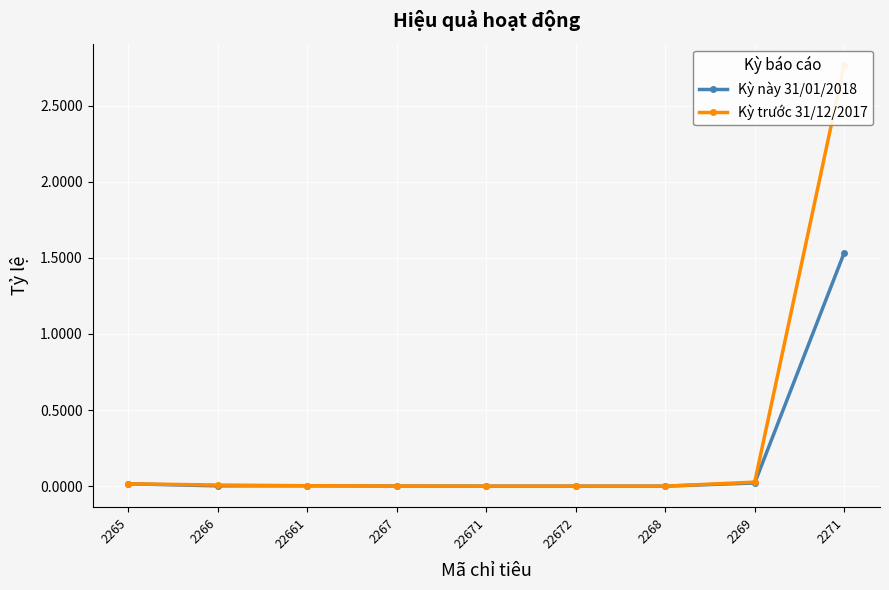

Does the chart display data point markers on the line(s)?

Yes